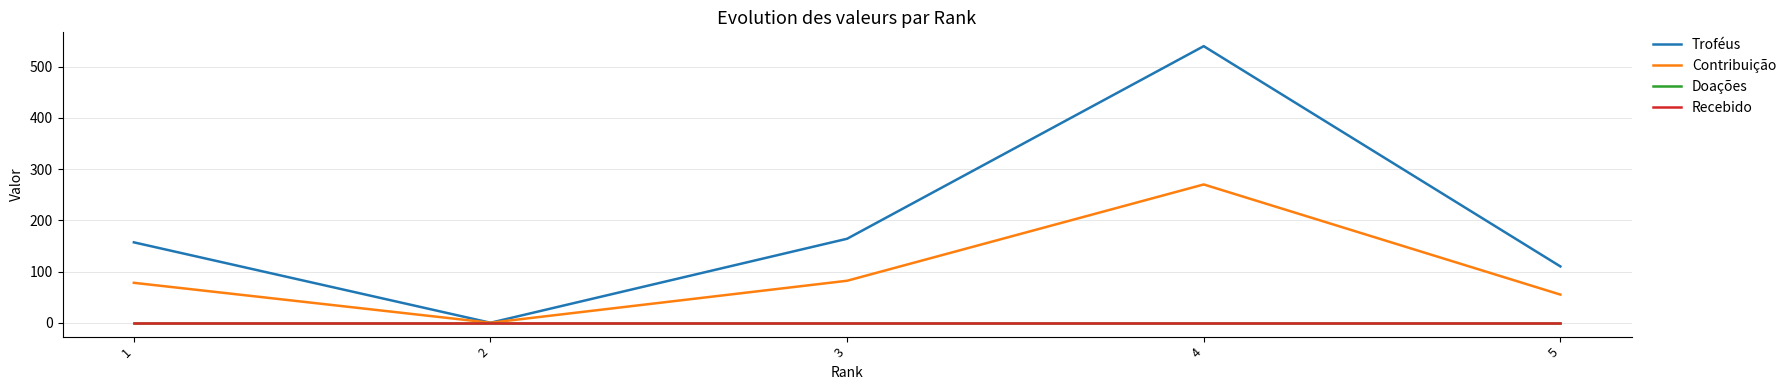

Does the chart have visible grid lines?

Yes